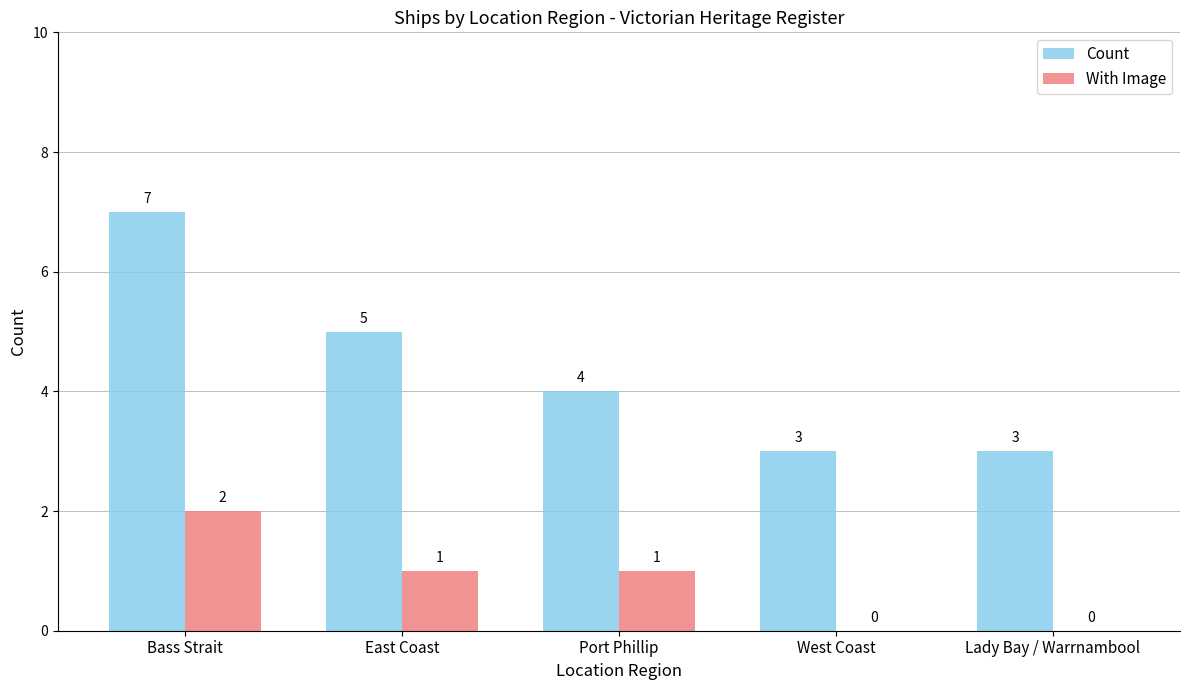

What is the sum of the Count values at East Coast and Lady Bay / Warrnambool?

8